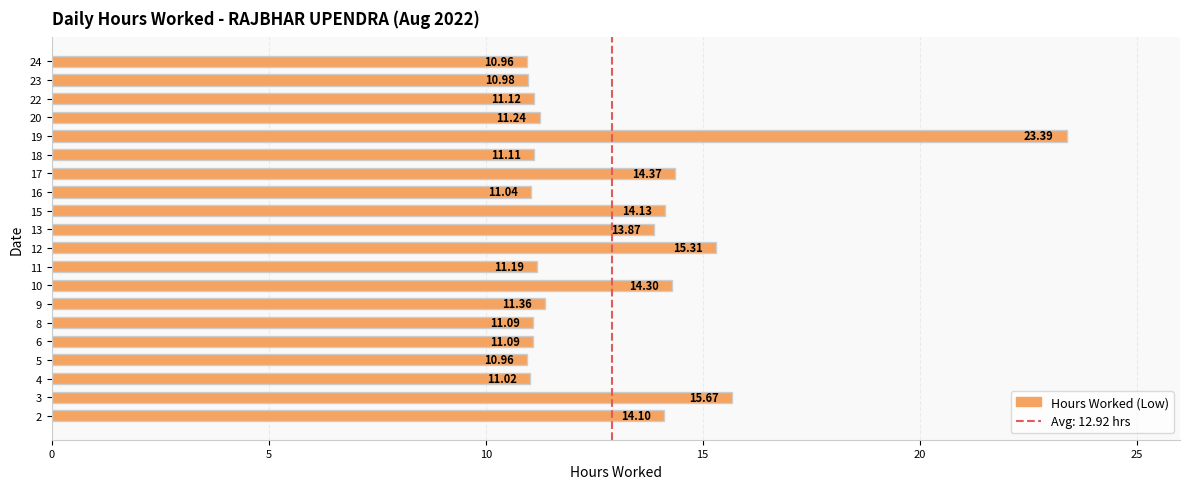

Approximately how many times larger is the value at 6 compared to 22?

1.0